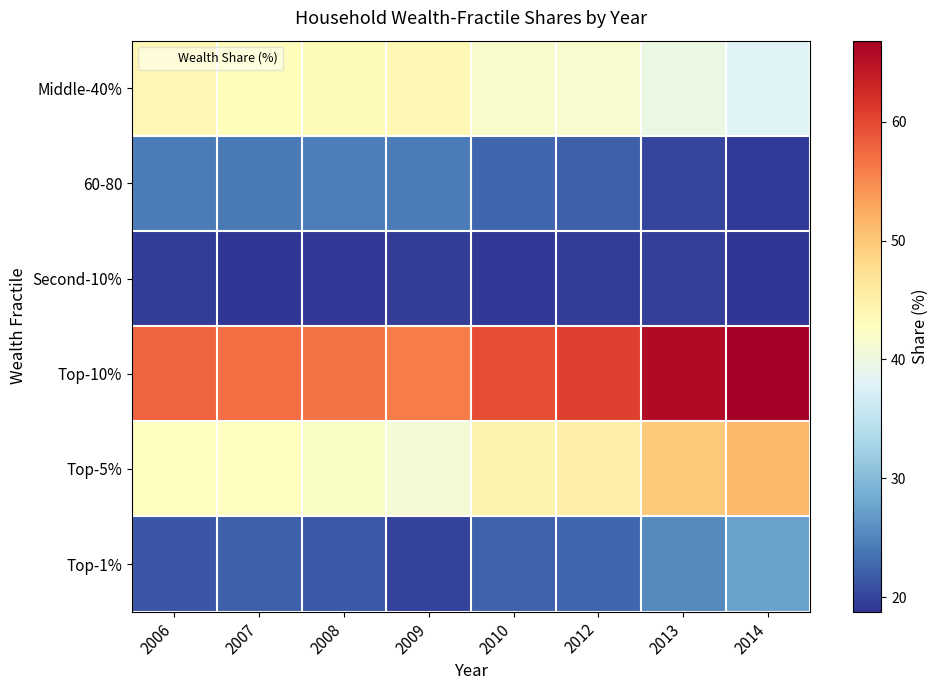

How many categories are shown in the chart?

8